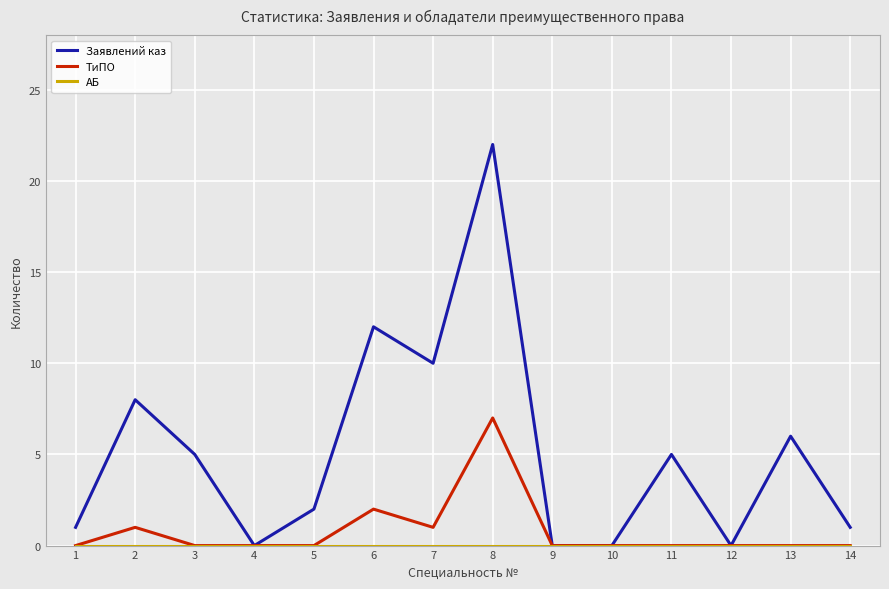

What value does the Заявлений каз series have at 11?

5